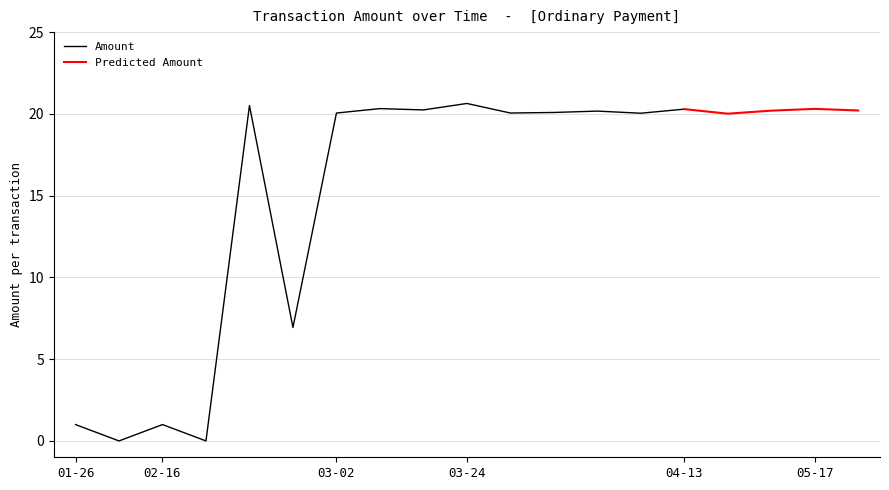

The Amount series shows 0.2 at 02-16. True or false?

False